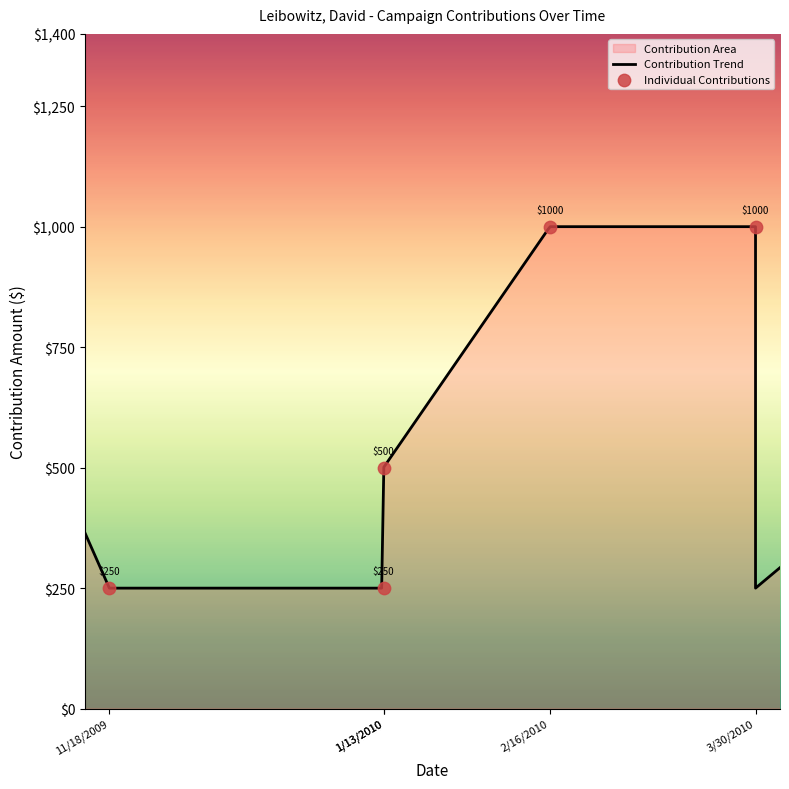

Approximately how many times larger is the value at 1/13/2010 compared to 1/13/2010?

0.5